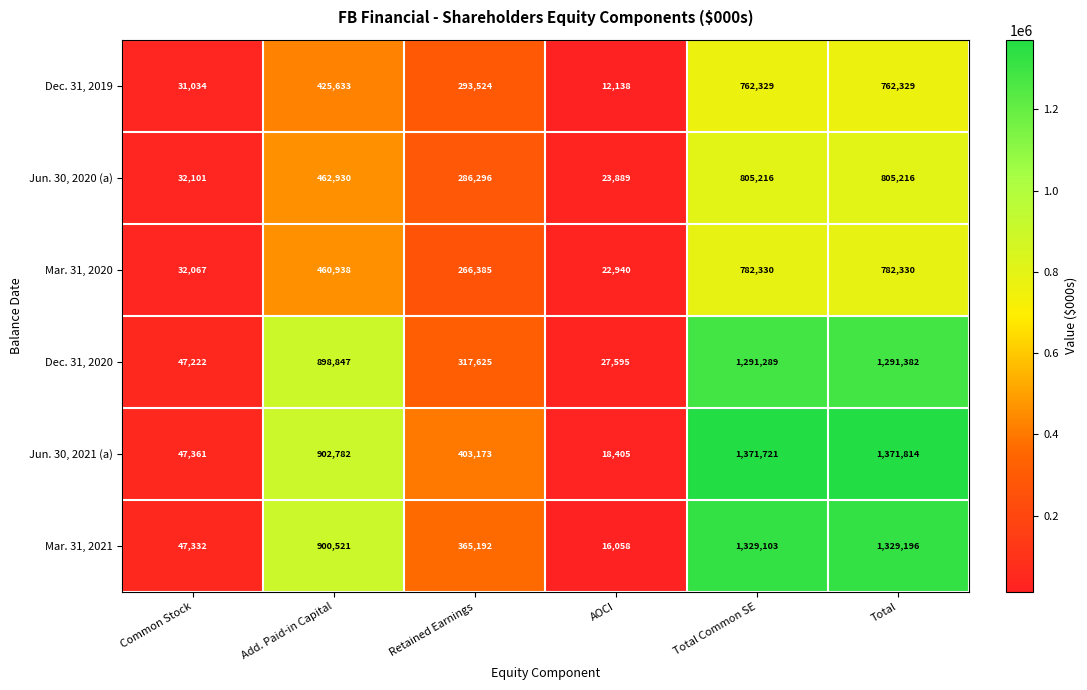

At which category is the sum across all series the highest?

Total